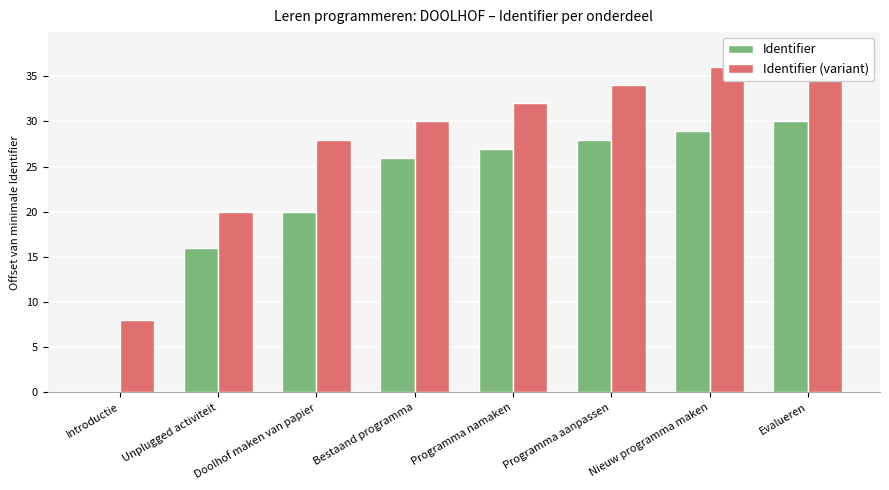

List the labels in order of Identifier value, largest first.

Evalueren, Nieuw programma maken, Programma aanpassen, Programma namaken, Bestaand programma, Doolhof maken van papier, Unplugged activiteit, Introductie